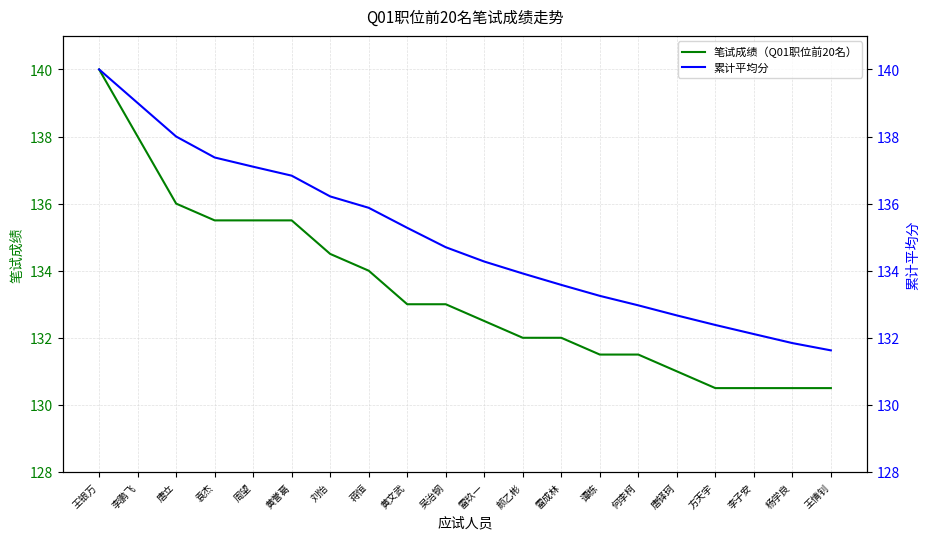

How many data points in 累计平均分 are above 134?

11